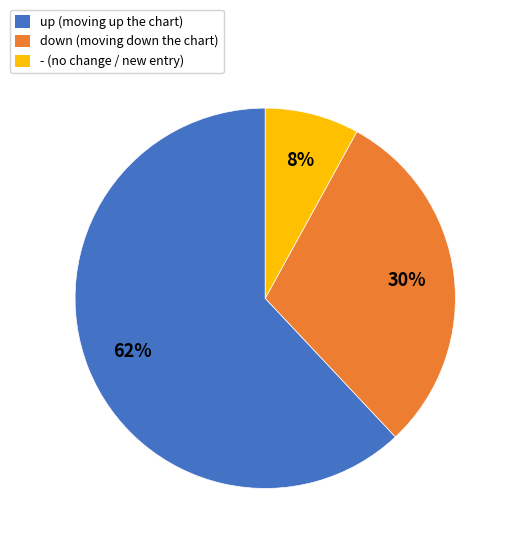

True or false: down accounts for 22% of the total.

False